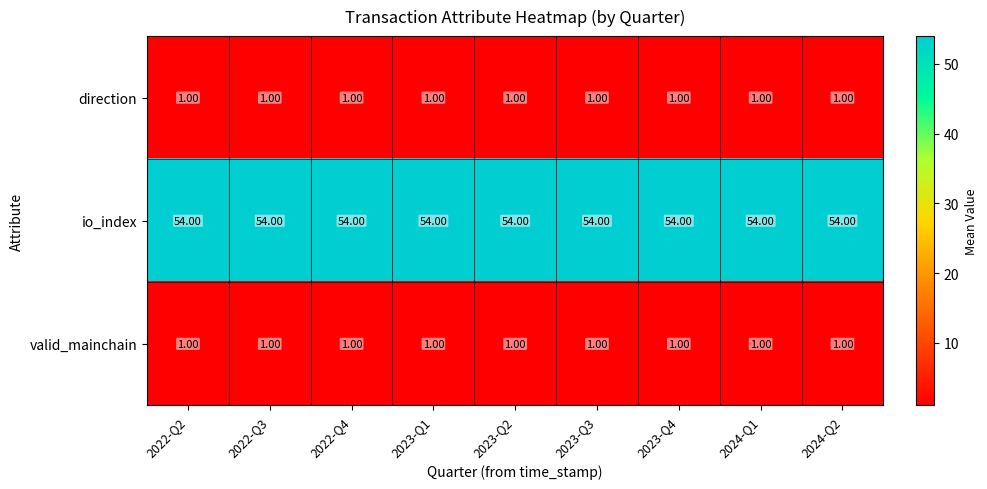

What is the difference between the highest and lowest values at 2023-Q1?

53